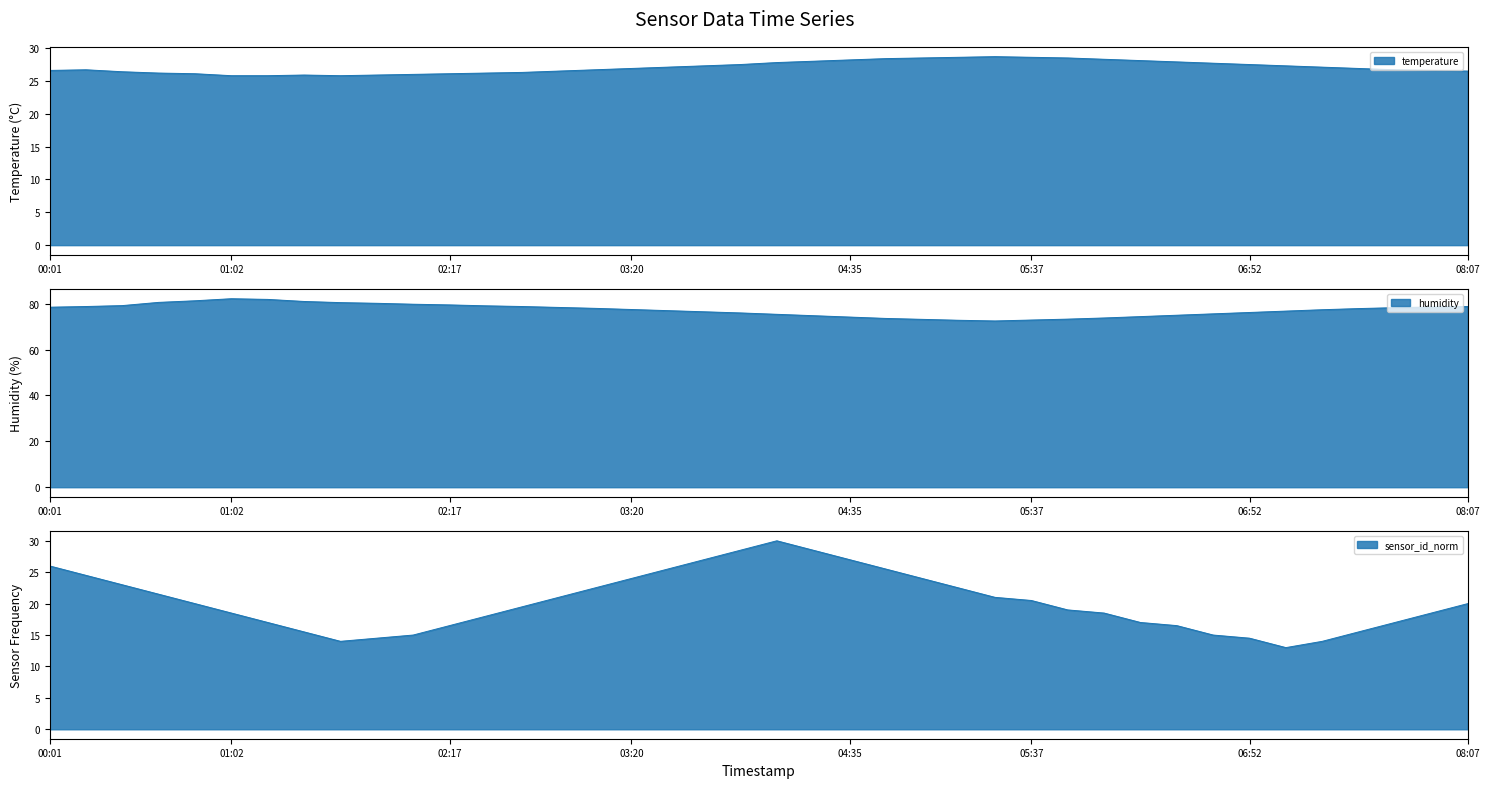

At which category does the chart reach its minimum across all series?

07:05